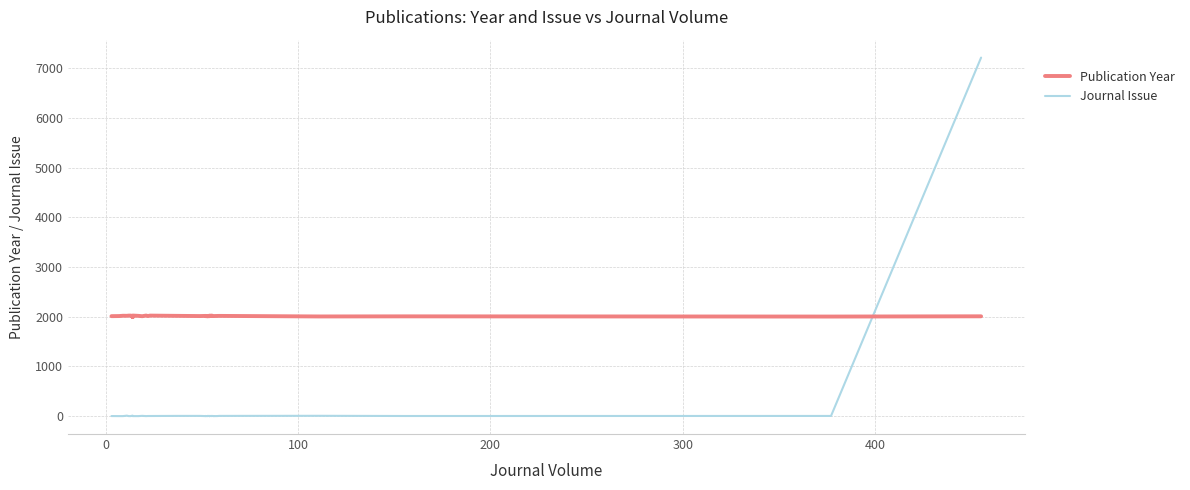

What is the average value of the Publication Year series?

2014